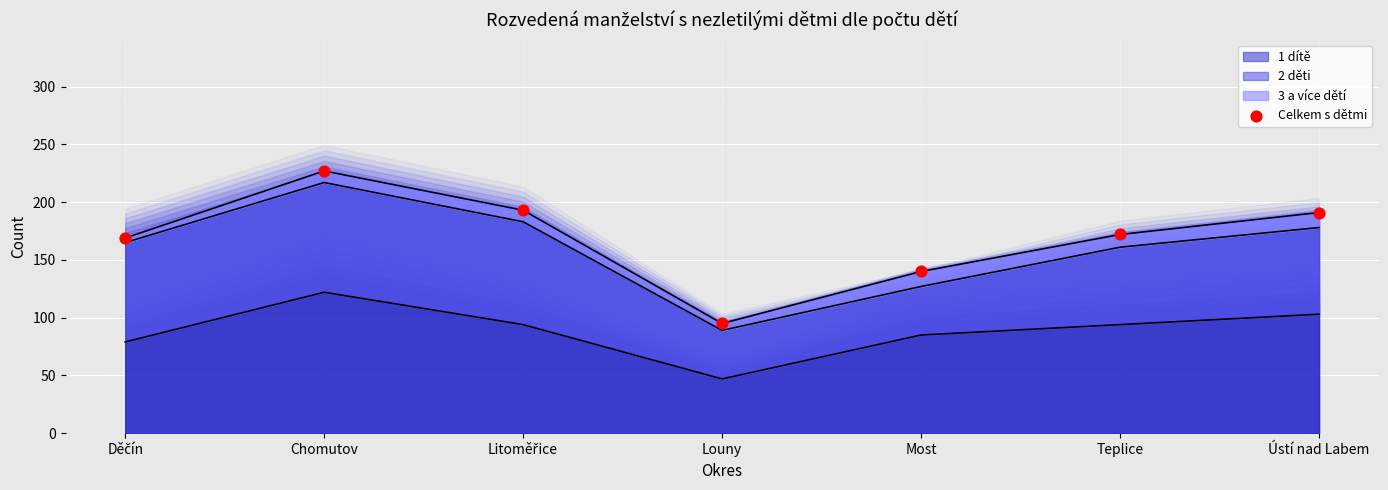

Between Louny and Litoměřice, which is larger?

Litoměřice